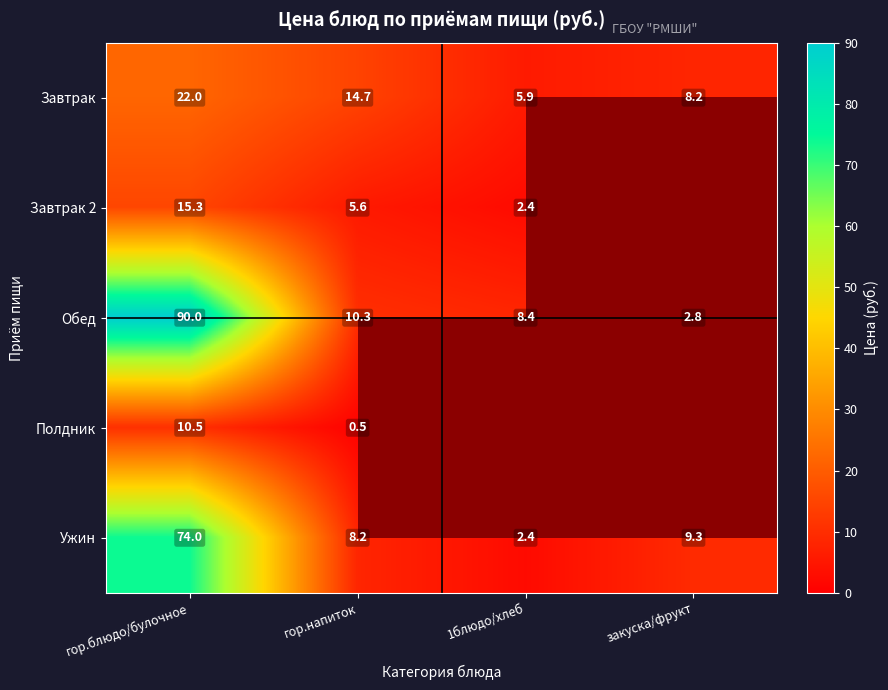

What is the difference between the maximum and minimum values in the Ужин series?

71.6